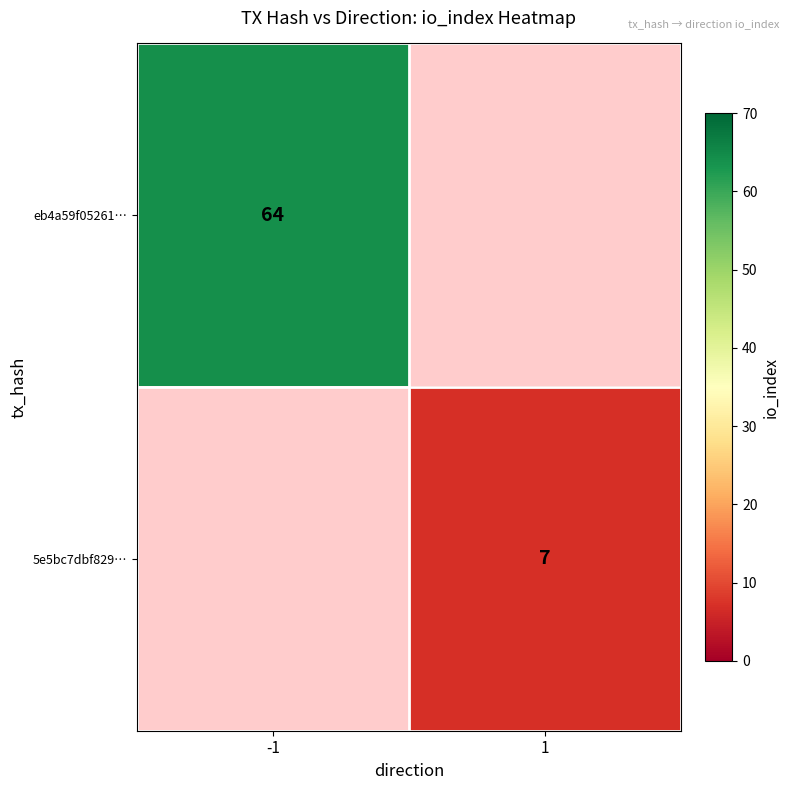

The eb4a59f05261… series shows 64 at -1. True or false?

True